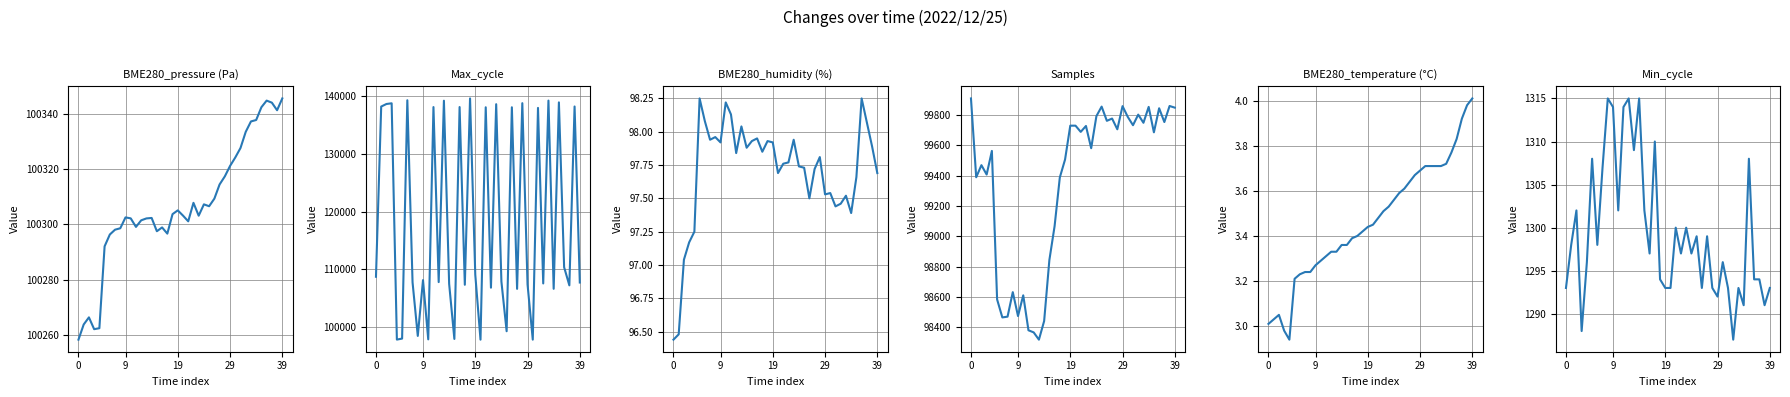

How many values in the Max_cycle series are below 108142?

20